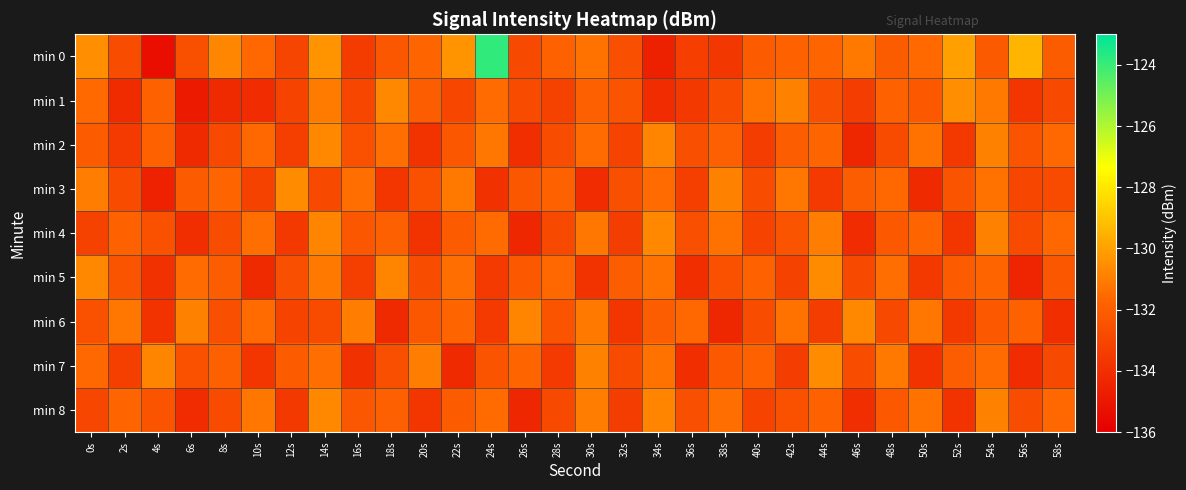

Reading left to right, list all the values displayed in this chart.

min 0: 0s=-130.5	2s=-132.7	4s=-135.4	6s=-132.6	8s=-130.7	10s=-131.6	12s=-133.0	14s=-130.4	16s=-133.5	18s=-132.3	20s=-131.7	22s=-130.3	24s=-123.8	26s=-132.9	28s=-131.8	30s=-131.3	32s=-132.6	34s=-134.6	36s=-133.3	38s=-133.6	40s=-132.1	42s=-131.9	44s=-131.7	46s=-131.2	48s=-132.1	50s=-131.5	52s=-130.1	54s=-132.2	56s=-129.4	58s=-132.1
min 1: 0s=-131.5	2s=-134.1	4s=-131.8	6s=-134.8	8s=-134.2	10s=-134.1	12s=-133.1	14s=-131.0	16s=-133.0	18s=-130.7	20s=-132.0	22s=-133.0	24s=-131.5	26s=-132.8	28s=-133.2	30s=-131.9	32s=-132.4	34s=-134.1	36s=-133.6	38s=-132.7	40s=-131.3	42s=-130.9	44s=-132.6	46s=-133.4	48s=-131.8	50s=-132.2	52s=-130.5	54s=-131.1	56s=-133.7	58s=-132.9
min 2: 0s=-132.1	2s=-133.5	4s=-131.8	6s=-134.2	8s=-132.9	10s=-131.6	12s=-133.3	14s=-130.7	16s=-132.5	18s=-131.4	20s=-133.8	22s=-132.3	24s=-131.2	26s=-134.0	28s=-132.7	30s=-131.5	32s=-133.1	34s=-130.8	36s=-132.6	38s=-131.9	40s=-133.4	42s=-132.0	44s=-131.7	46s=-134.3	48s=-132.8	50s=-131.3	52s=-133.6	54s=-130.9	56s=-132.4	58s=-131.6
min 3: 0s=-131.0	2s=-132.8	4s=-134.5	6s=-132.1	8s=-131.7	10s=-133.2	12s=-130.6	14s=-132.9	16s=-131.4	18s=-133.7	20s=-132.5	22s=-131.1	24s=-133.9	26s=-132.3	28s=-131.8	30s=-134.1	32s=-132.6	34s=-131.5	36s=-133.3	38s=-130.9	40s=-132.7	42s=-131.2	44s=-133.5	46s=-132.0	48s=-131.6	50s=-134.2	52s=-132.4	54s=-131.3	56s=-133.0	58s=-132.8
min 4: 0s=-133.2	2s=-131.8	4s=-132.5	6s=-134.0	8s=-132.7	10s=-131.4	12s=-133.6	14s=-130.8	16s=-132.3	18s=-131.9	20s=-133.8	22s=-132.1	24s=-131.5	26s=-134.3	28s=-132.9	30s=-131.2	32s=-133.4	34s=-130.7	36s=-132.6	38s=-131.3	40s=-133.1	42s=-132.4	44s=-131.0	46s=-134.1	48s=-132.2	50s=-131.7	52s=-133.7	54s=-130.9	56s=-132.8	58s=-131.6
min 5: 0s=-130.7	2s=-132.4	4s=-133.9	6s=-131.5	8s=-132.0	10s=-134.2	12s=-132.6	14s=-131.1	16s=-133.3	18s=-130.8	20s=-132.7	22s=-131.4	24s=-133.5	26s=-132.2	28s=-131.6	30s=-133.8	32s=-132.0	34s=-131.3	36s=-134.0	38s=-132.5	40s=-131.8	42s=-133.2	44s=-130.6	46s=-132.9	48s=-131.4	50s=-133.6	52s=-132.1	54s=-131.7	56s=-134.4	58s=-132.3
min 6: 0s=-132.5	2s=-131.2	4s=-133.8	6s=-130.9	8s=-132.6	10s=-131.5	12s=-133.1	14s=-132.8	16s=-131.0	18s=-134.2	20s=-132.3	22s=-131.7	24s=-133.5	26s=-130.8	28s=-132.4	30s=-131.1	32s=-133.7	34s=-132.0	36s=-131.6	38s=-134.3	40s=-132.7	42s=-131.3	44s=-133.4	46s=-130.7	48s=-132.9	50s=-131.2	52s=-133.6	54s=-132.2	56s=-131.8	58s=-134.0
min 7: 0s=-131.6	2s=-133.3	4s=-130.8	6s=-132.5	8s=-131.9	10s=-133.7	12s=-132.1	14s=-131.4	16s=-133.9	18s=-132.6	20s=-131.0	22s=-134.2	24s=-132.4	26s=-131.7	28s=-133.5	30s=-130.9	32s=-132.8	34s=-131.3	36s=-134.0	38s=-132.2	40s=-131.8	42s=-133.4	44s=-130.6	46s=-132.7	48s=-131.1	50s=-133.8	52s=-132.0	54s=-131.5	56s=-134.1	58s=-132.9
min 8: 0s=-133.0	2s=-131.7	4s=-132.4	6s=-134.1	8s=-132.8	10s=-131.2	12s=-133.6	14s=-130.7	16s=-132.3	18s=-131.9	20s=-133.7	22s=-132.1	24s=-131.5	26s=-134.3	28s=-132.9	30s=-131.0	32s=-133.4	34s=-130.8	36s=-132.6	38s=-131.4	40s=-133.1	42s=-132.5	44s=-131.8	46s=-134.0	48s=-132.2	50s=-131.3	52s=-133.8	54s=-130.9	56s=-132.7	58s=-131.6